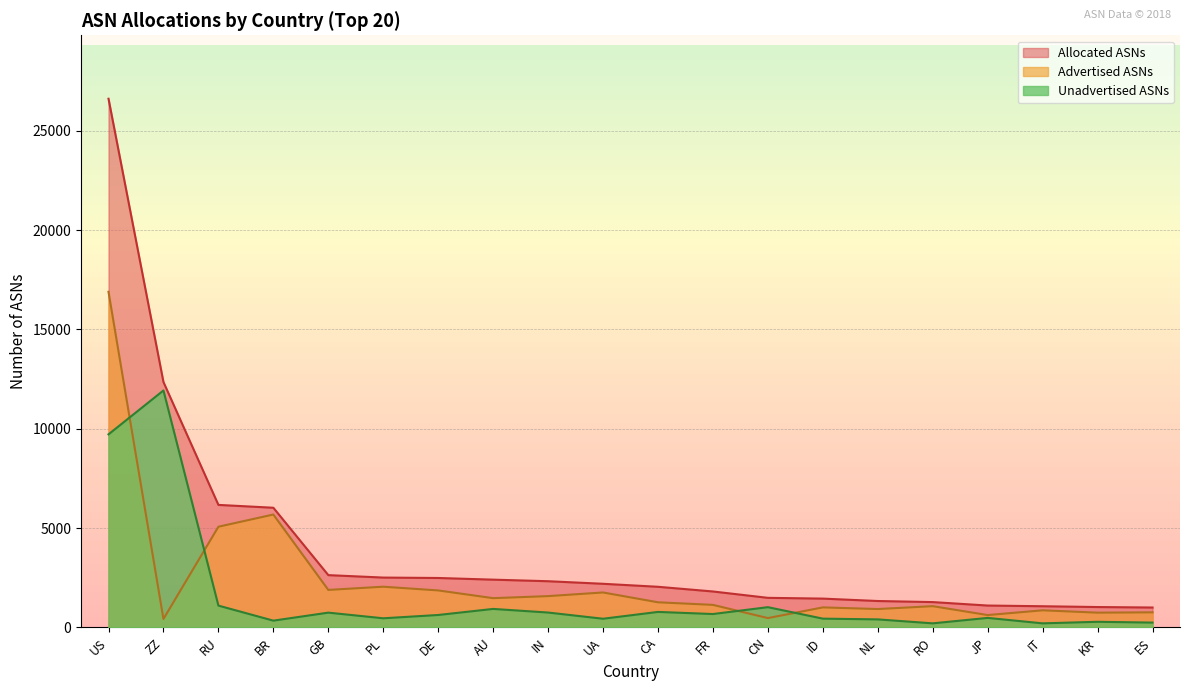

How many data points in Allocated ASNs are less than 2196?

10